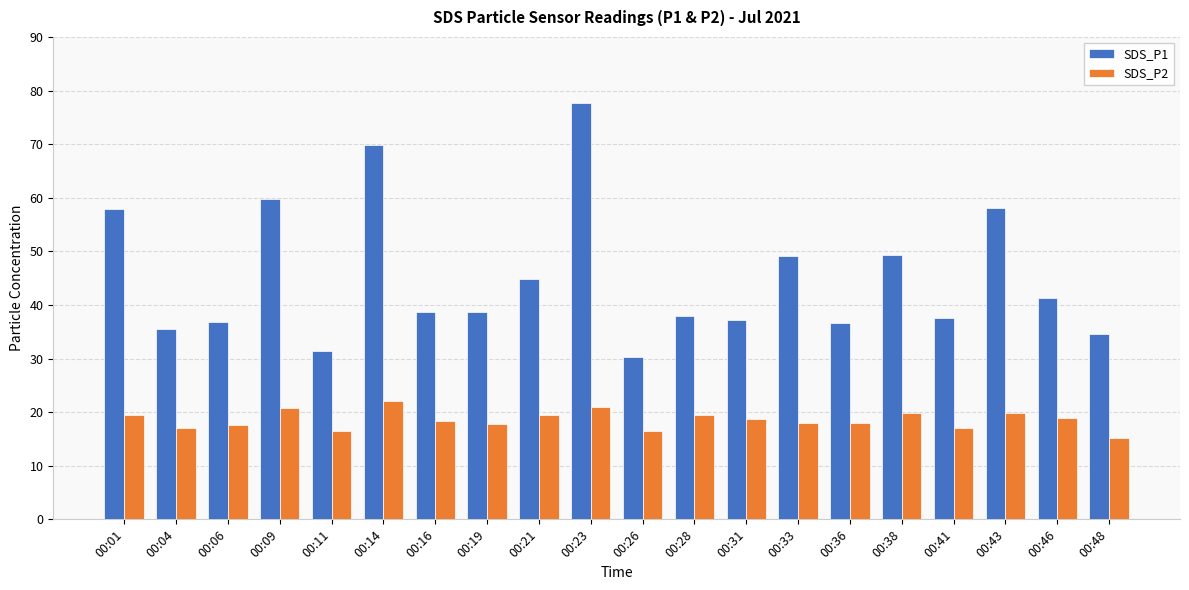

At how many categories does at least one series exceed 59?

3